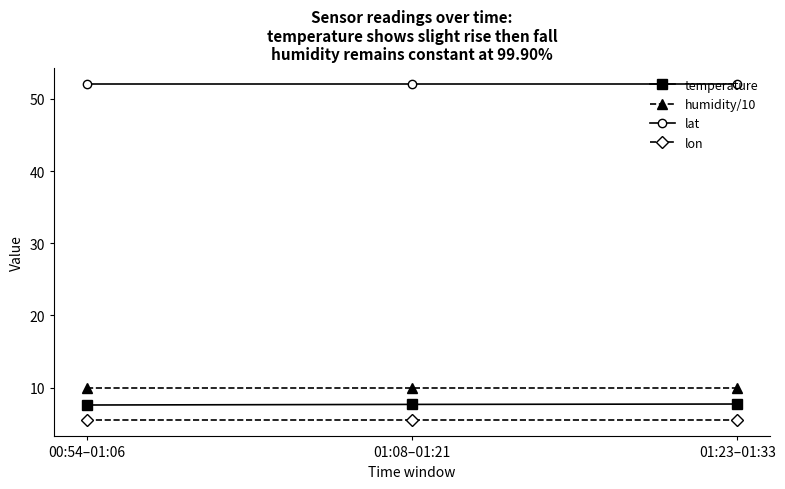

True or false: temperature has a value of 5.0 at 01:08–01:21.

False